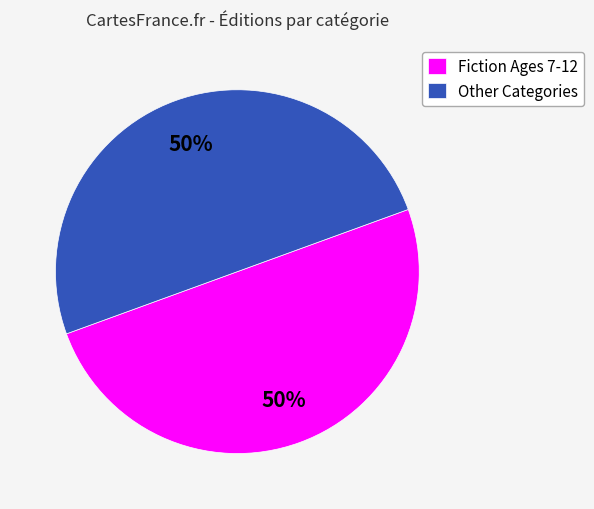

To the nearest percent, what portion does Fiction Ages 7-12 represent?

50%